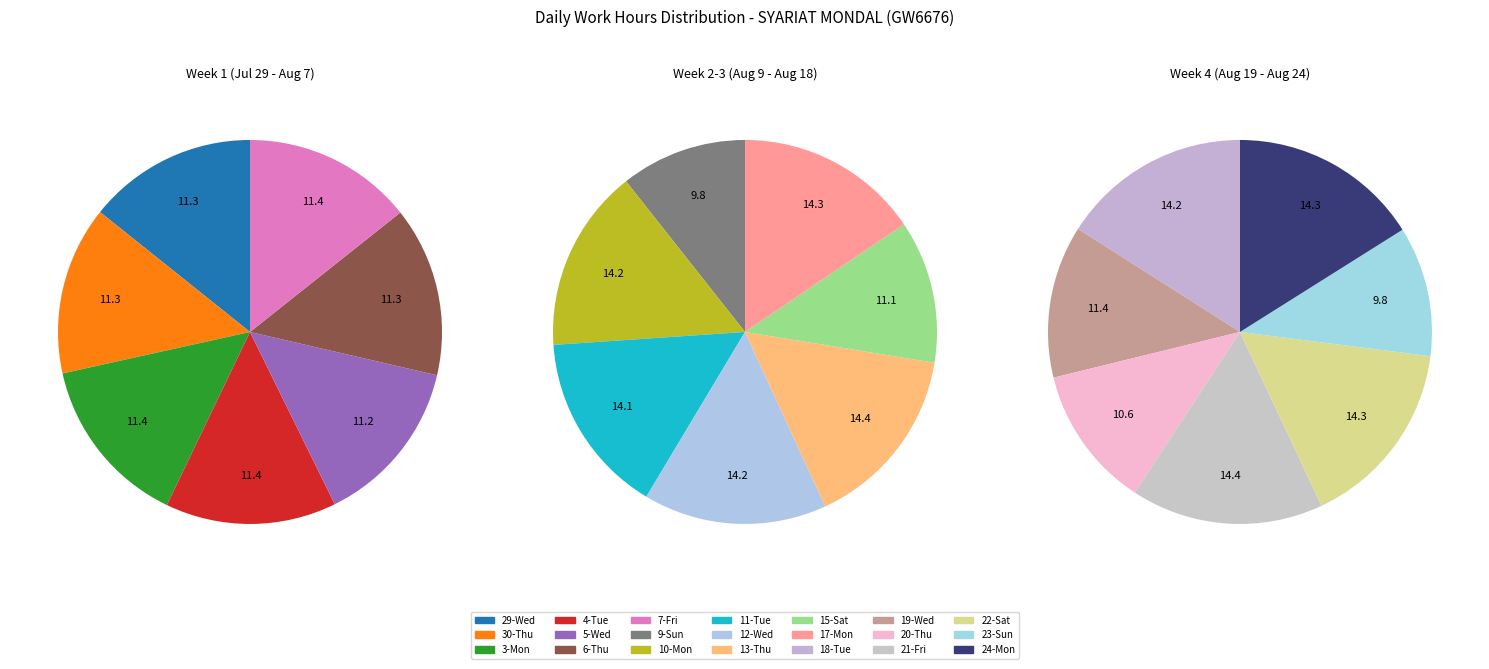

How much of the chart is everything except Thu_3?

94.5%